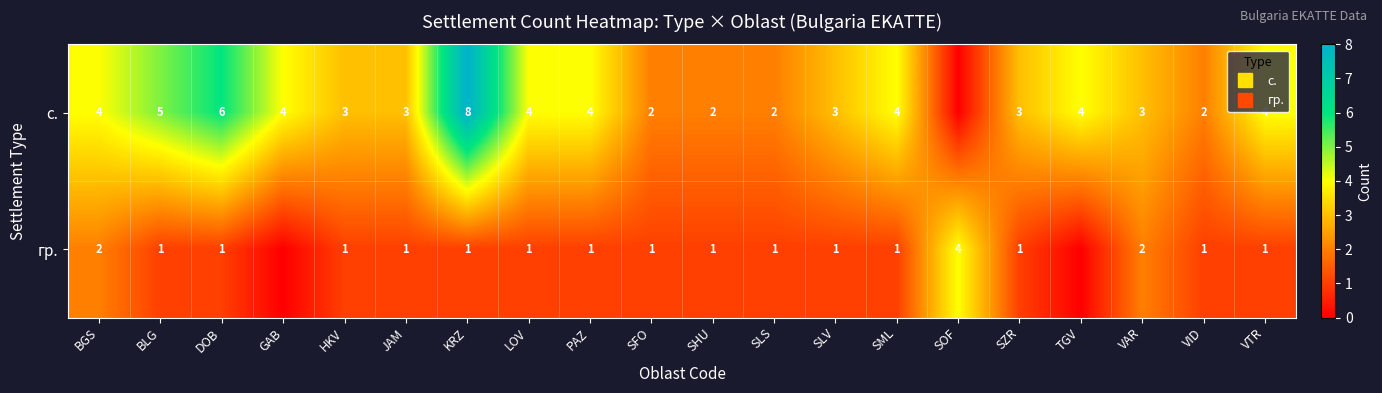

What is the average value of the с. series?

4